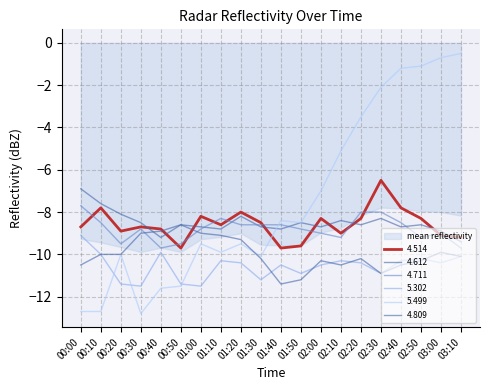

Reading left to right, transcribe all the data shown in this chart.

4.514: -8.7	-7.8	-8.9	-8.7	-8.8	-9.7	-8.2	-8.6	-8.0	-8.5	-9.7	-9.6	-8.3	-9.0	-8.3	-6.5	-7.8	-8.3	-9.1	-9.2
4.612: -6.9	-7.6	-8.1	-8.5	-9.2	-8.6	-8.7	-8.8	-8.2	-8.7	-8.8	-8.5	-8.7	-8.4	-8.6	-8.3	-8.7	-8.6	-8.9	-9.4
4.711: -7.7	-8.5	-9.5	-8.8	-9.7	-9.5	-8.8	-8.3	-8.6	-8.6	-8.6	-8.8	-9.0	-9.2	-8.0	-8.0	-8.5	-9.2	-9.0	-9.7
5.302: -9.1	-10.0	-11.4	-11.5	-9.9	-11.4	-11.5	-10.3	-10.4	-11.2	-10.5	-10.9	-10.5	-10.3	-10.4	-10.9	-10.3	-10.2	-10.4	-10.1
5.499: -12.7	-12.7	-10.0	-12.8	-11.6	-11.5	-9.5	-9.9	-9.5	-10.1	-8.4	-8.5	-7.0	-5.1	-3.5	-2.1	-1.2	-1.1	-0.7	-0.5
4.809: -10.5	-10.0	-10.0	-9.0	-8.9	-8.6	-9.0	-9.1	-9.3	-10.2	-11.4	-11.2	-10.3	-10.5	-10.2	-10.9	-10.5	-10.3	-9.9	-10.1